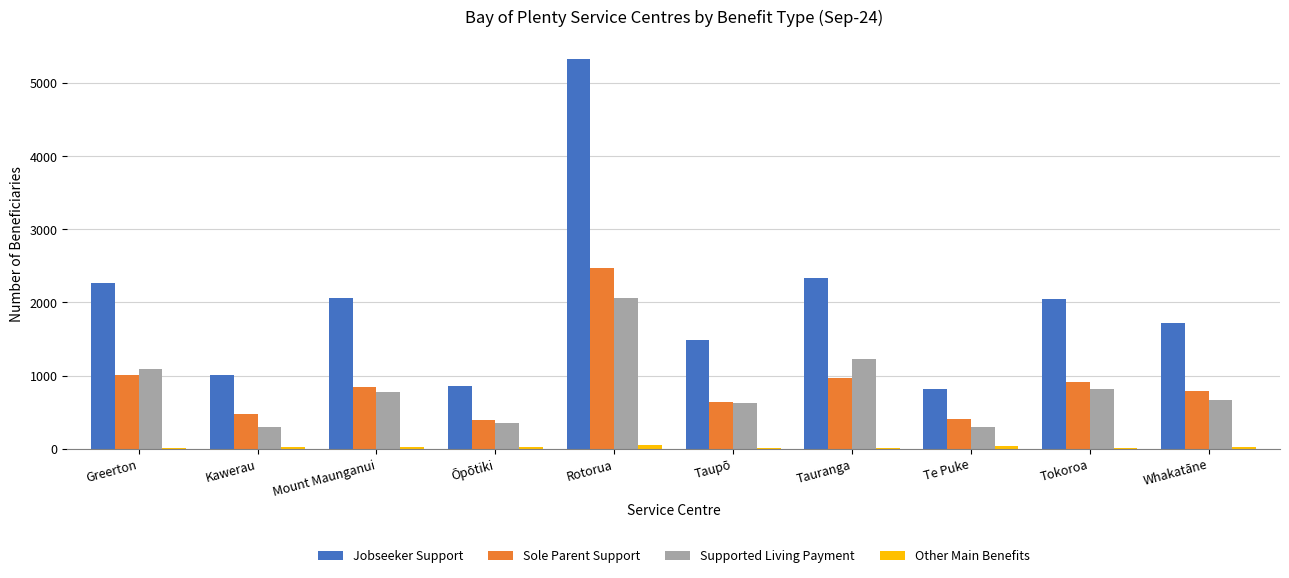

What is the highest value of the Jobseeker Support series?

5328